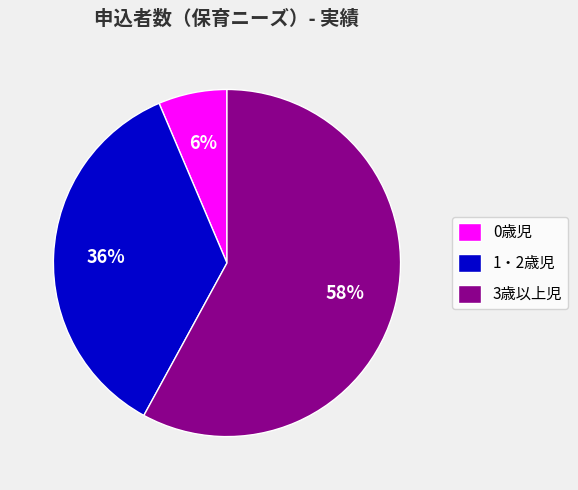

Do 0歳児 and 3歳以上児 together represent more than half of the pie?

Yes